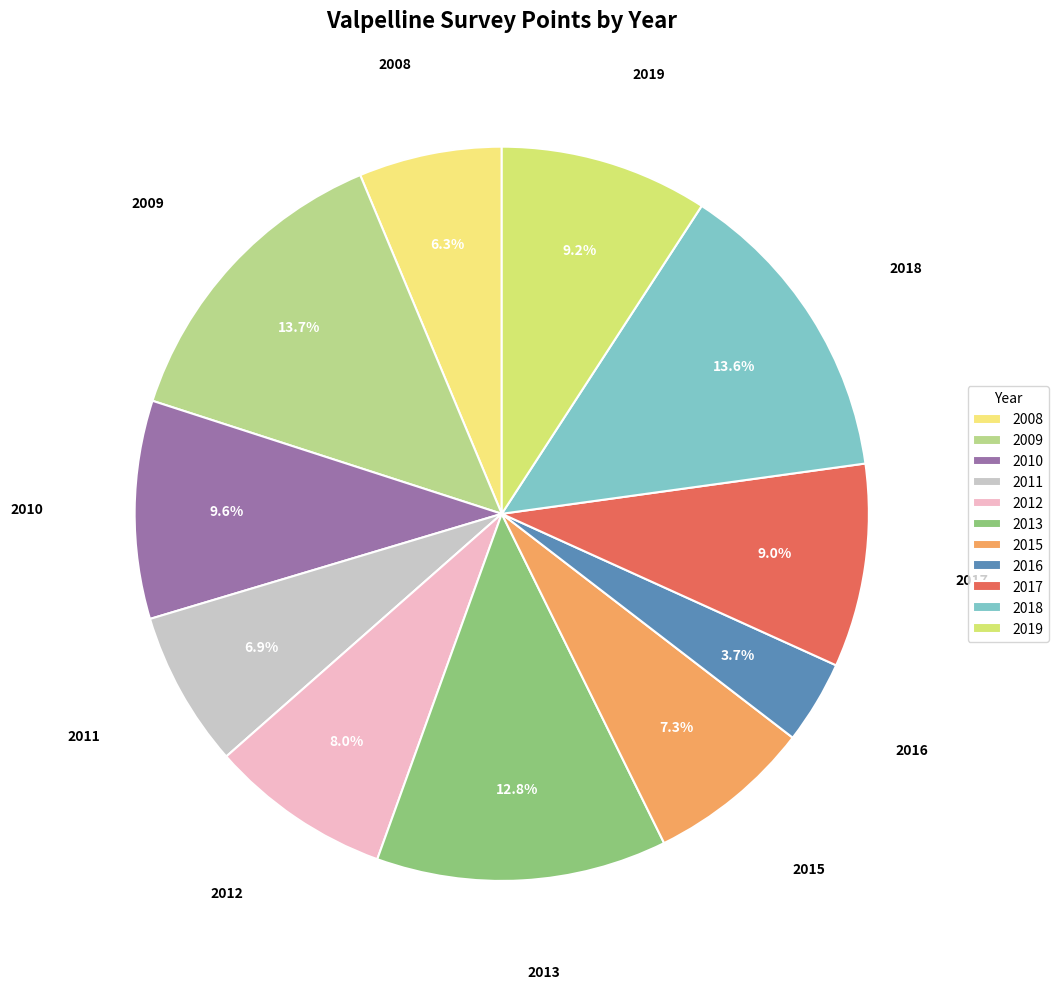

Does 2009 account for over 50% of the chart?

No